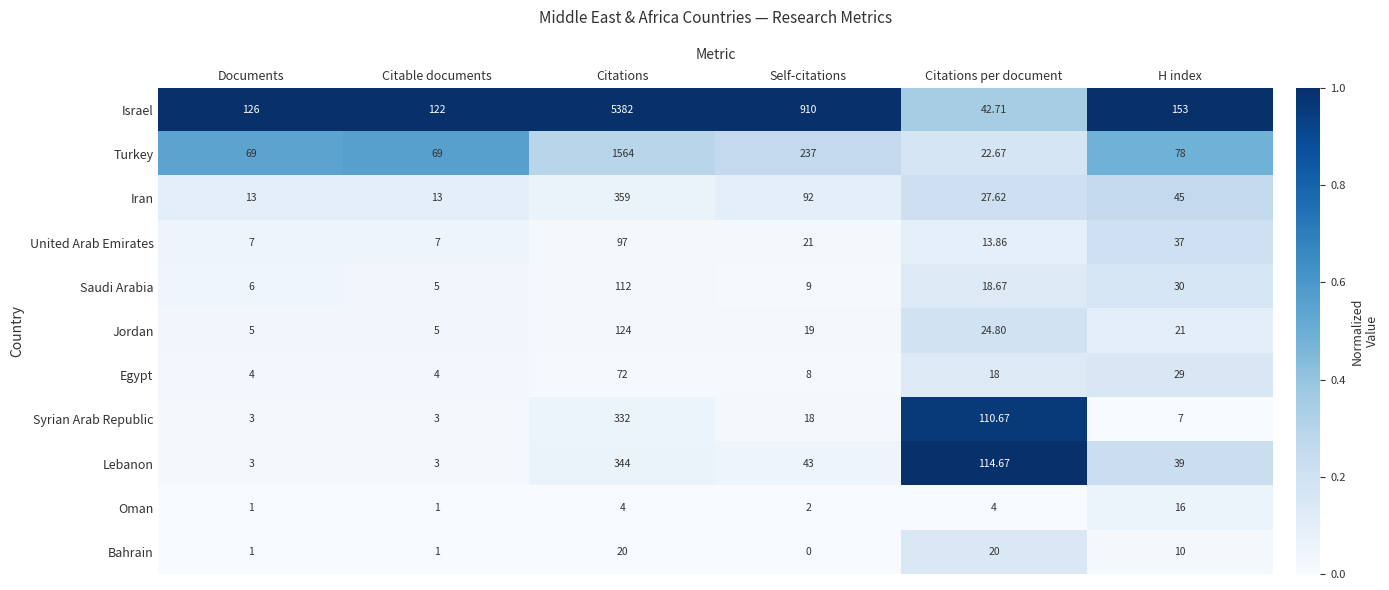

At how many categories does at least one series exceed 0?

6